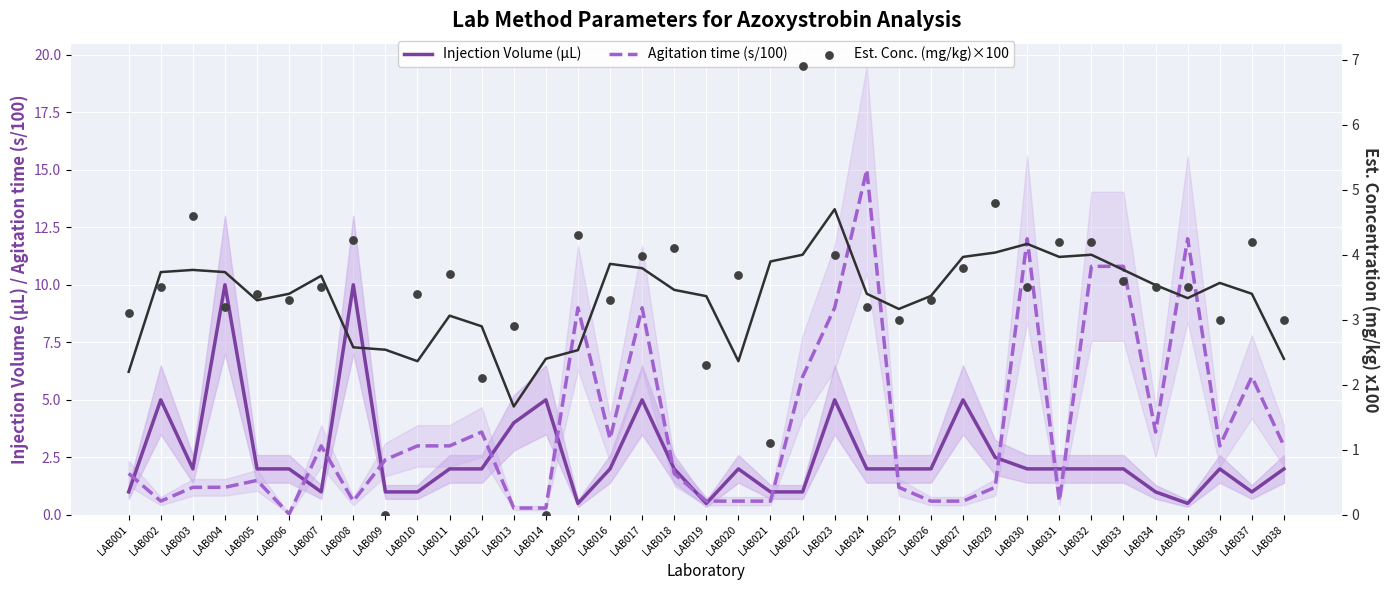

Which series has the widest spread of Y values?

Agitation time (s/100)